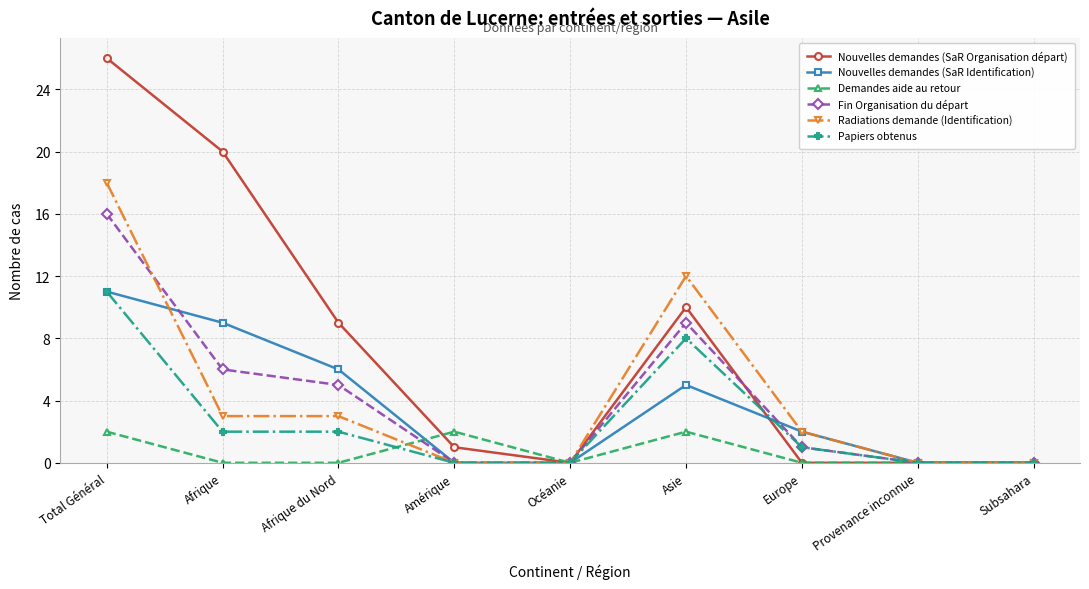

What is the label of the 9th point from the right?

Total Général